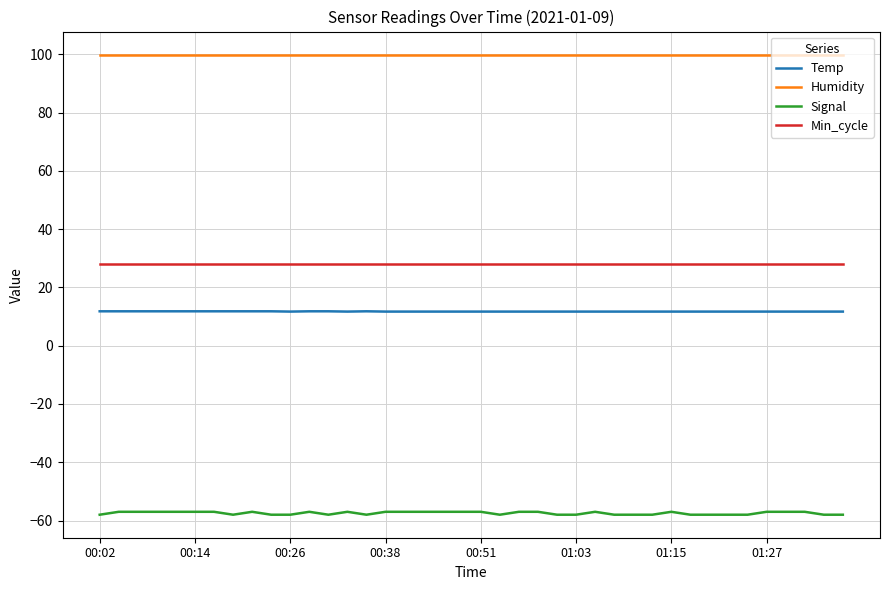

List the series in order of their peak value, lowest first.

Signal, Temp, Min_cycle, Humidity